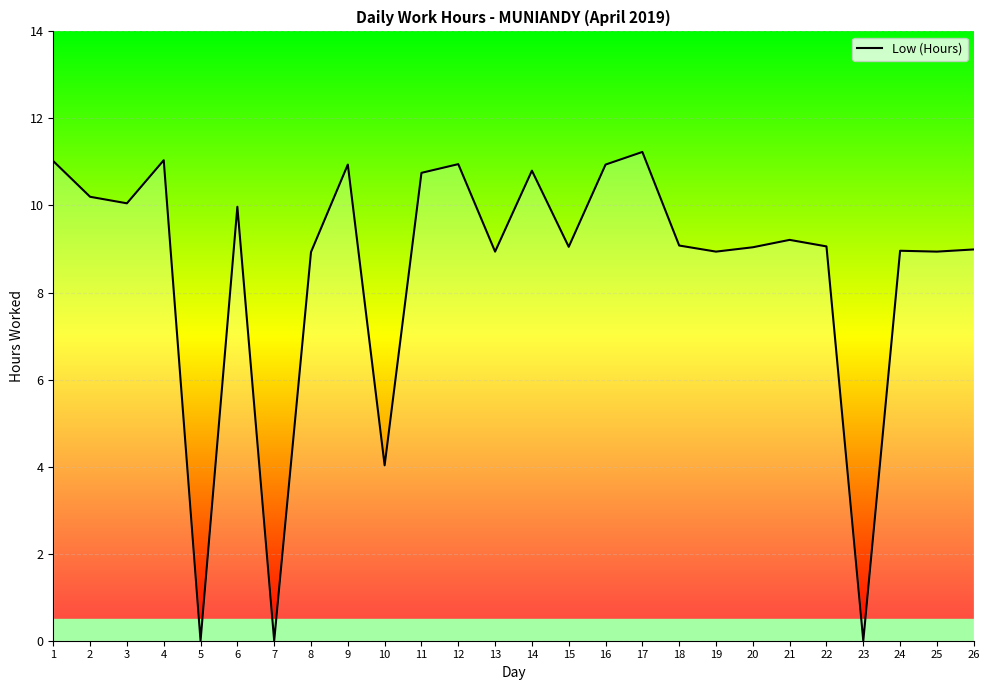

What is the maximum value shown in the chart?

11.2